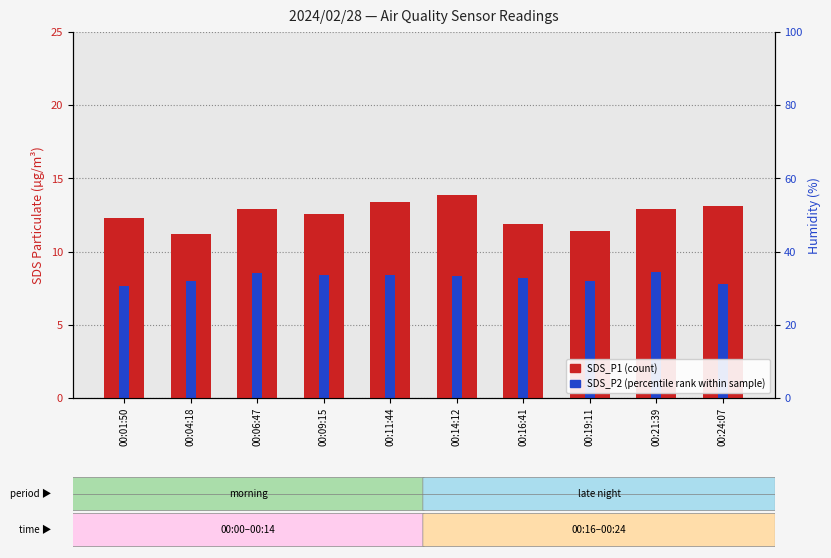

Which category has the highest value across all series?

00:14:12